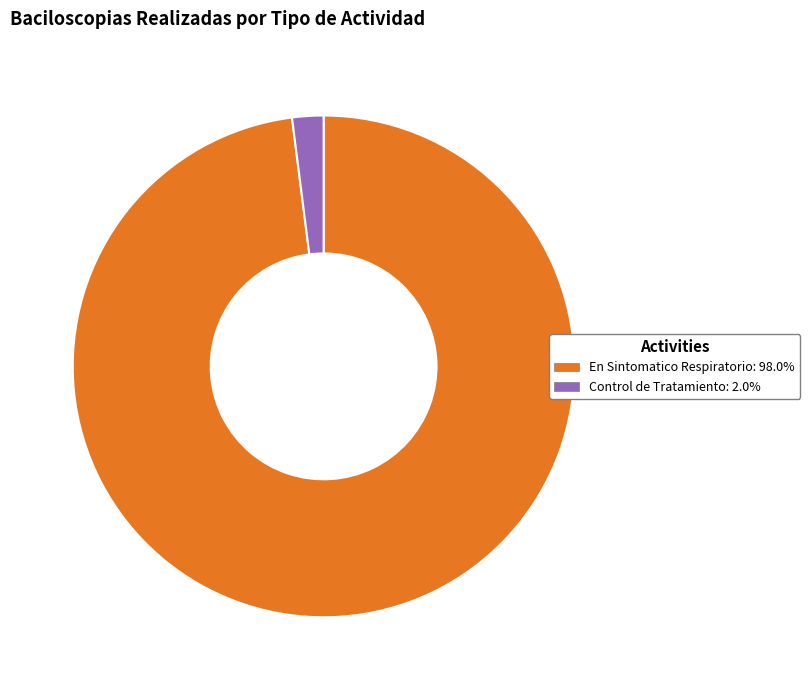

Is there a majority slice in this chart?

Yes